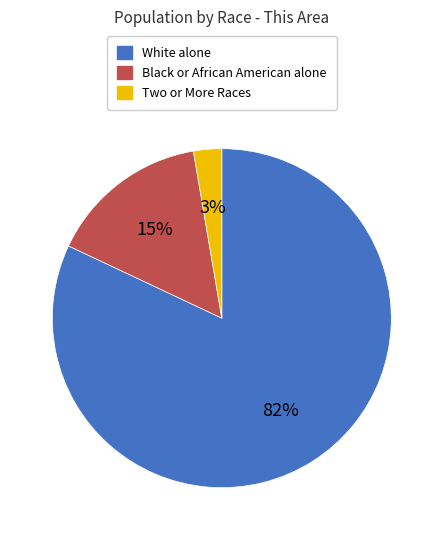

Rank the categories by value from highest to lowest.

White alone, Black or African American alone, Two or More Races